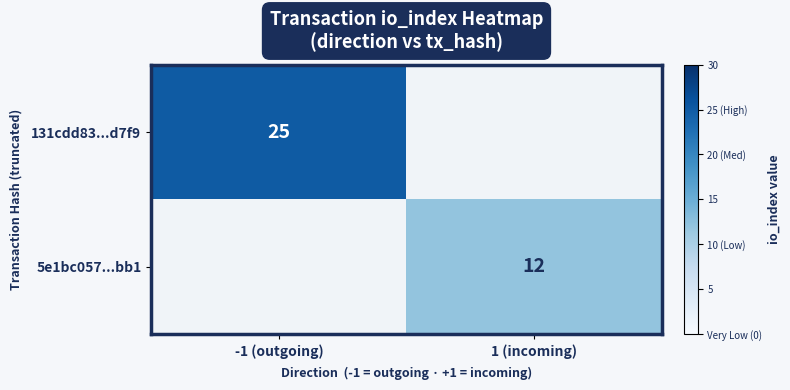

What is the maximum value shown in the chart?

25.0